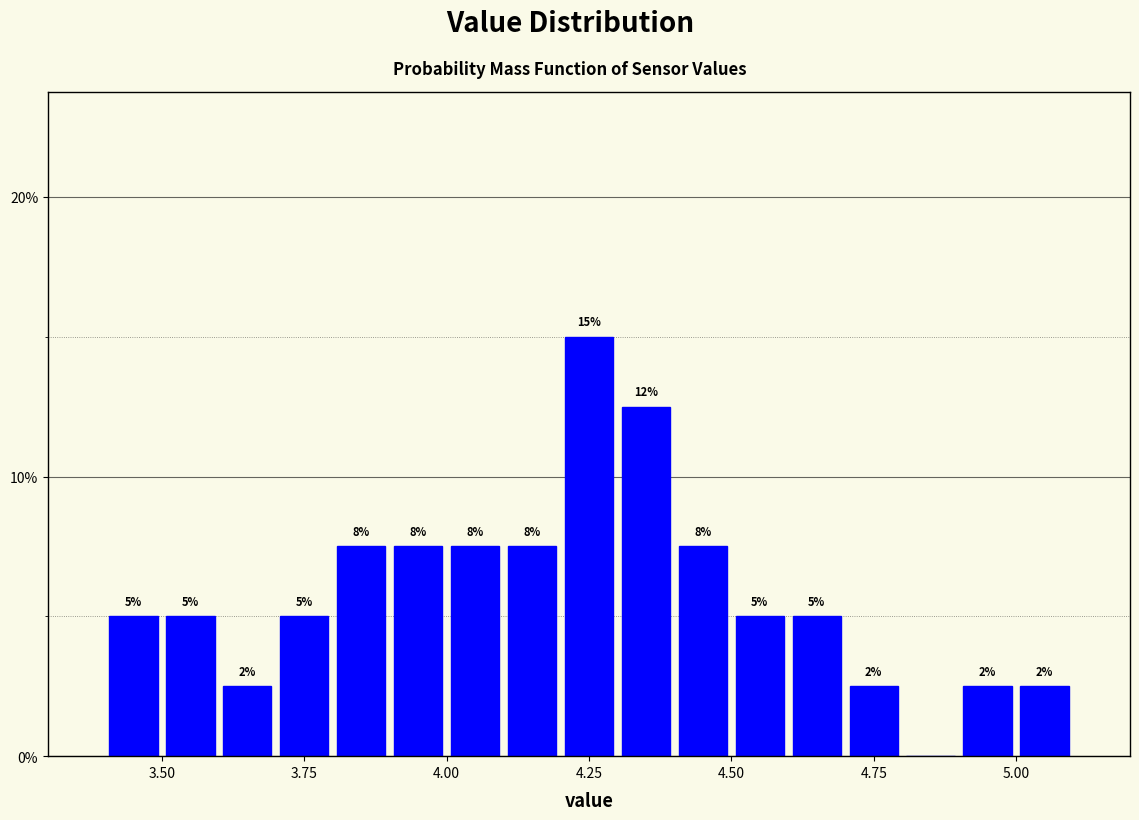

Around what value on the x-axis is the tallest bar? Give the approximate position of its centre, as read against the axis.

4.25